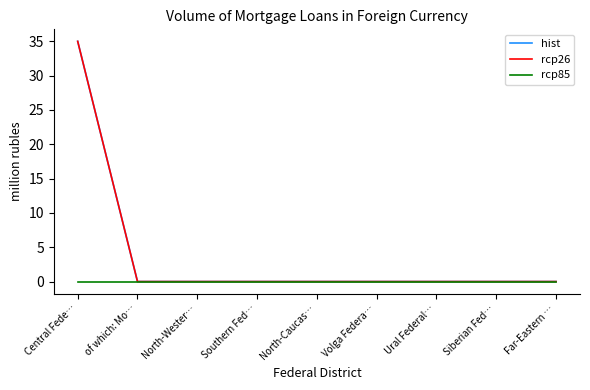

How many lines are shown in the chart?

3